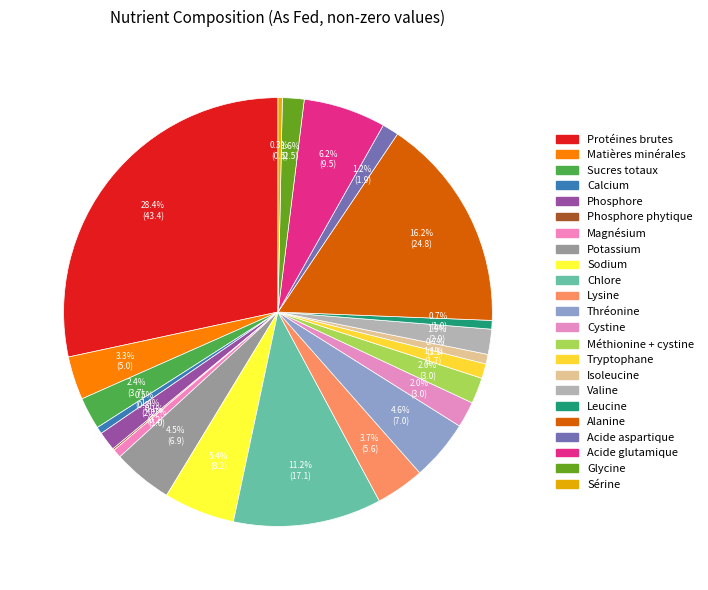

What is the largest slice in the pie chart?

Protéines brutes